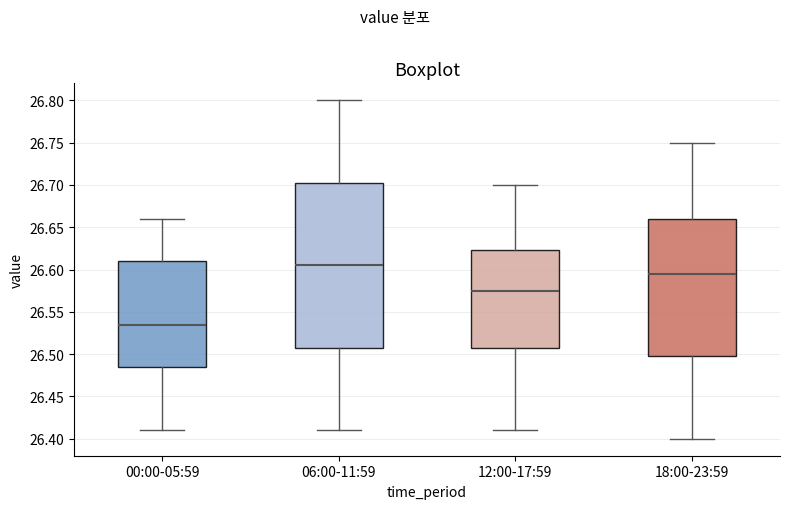

Where does the median line of the box for 00:00-05:59 sit on the y-axis? The values are not printed on the chart, so give them approximately, as read against the axis.

26.535